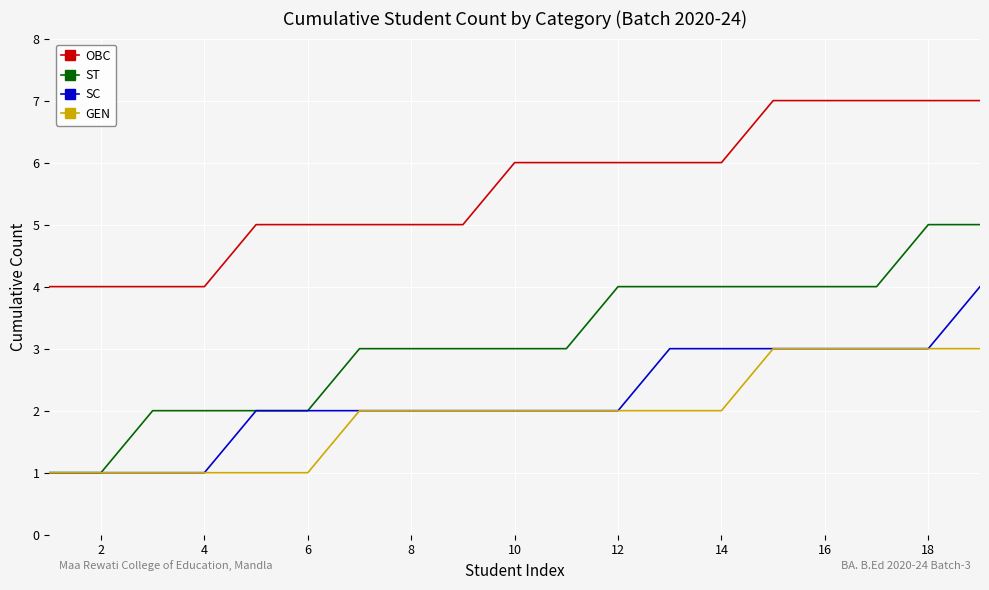

How many lines are shown in the chart?

4